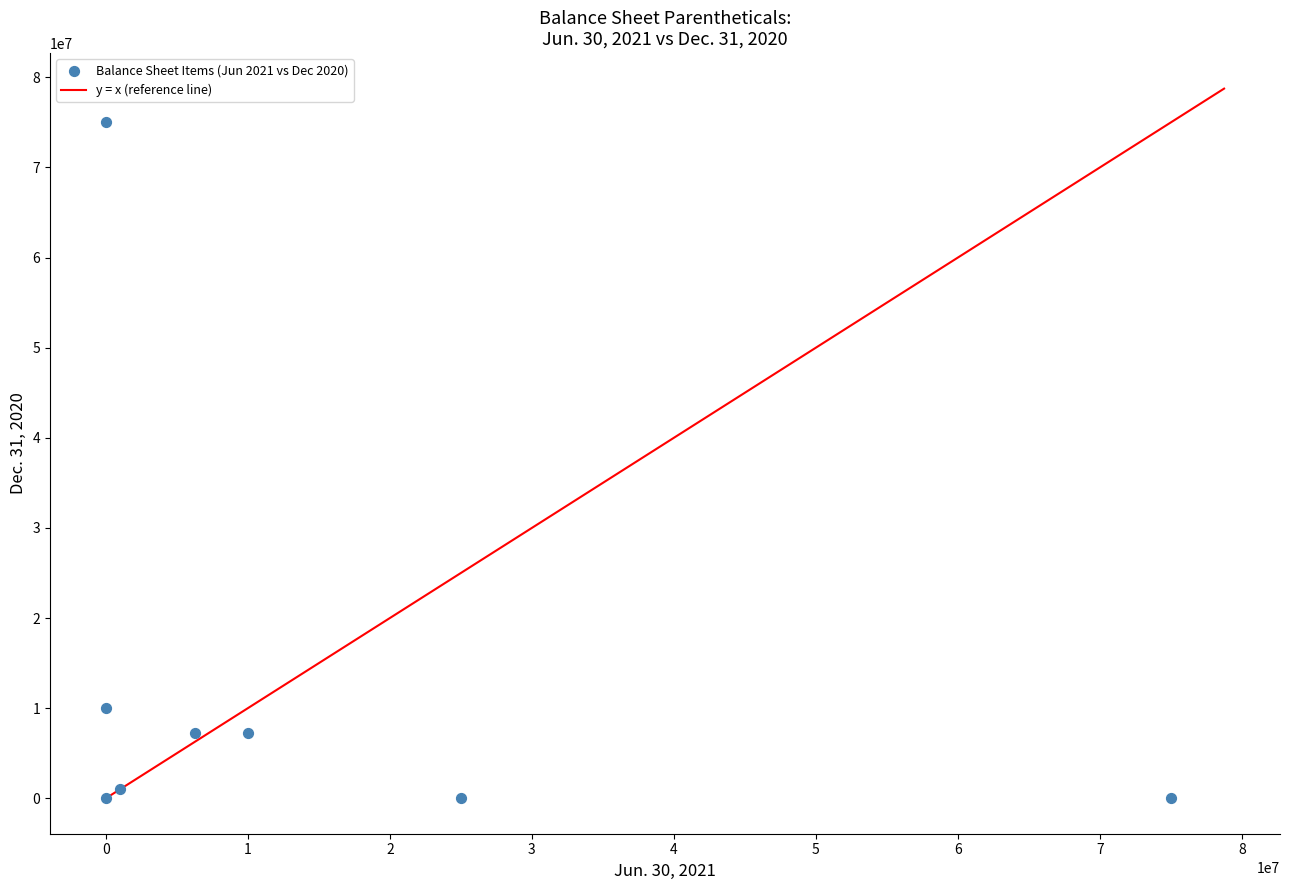

What is the average X value?

14656250.0